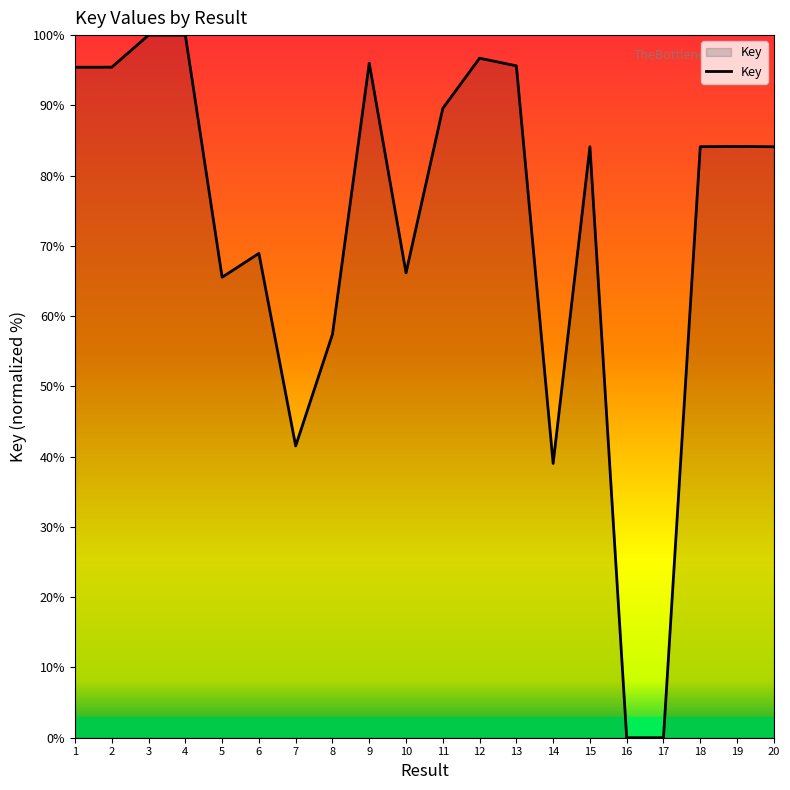

Is it true that the value at 17 is 0.0?

True